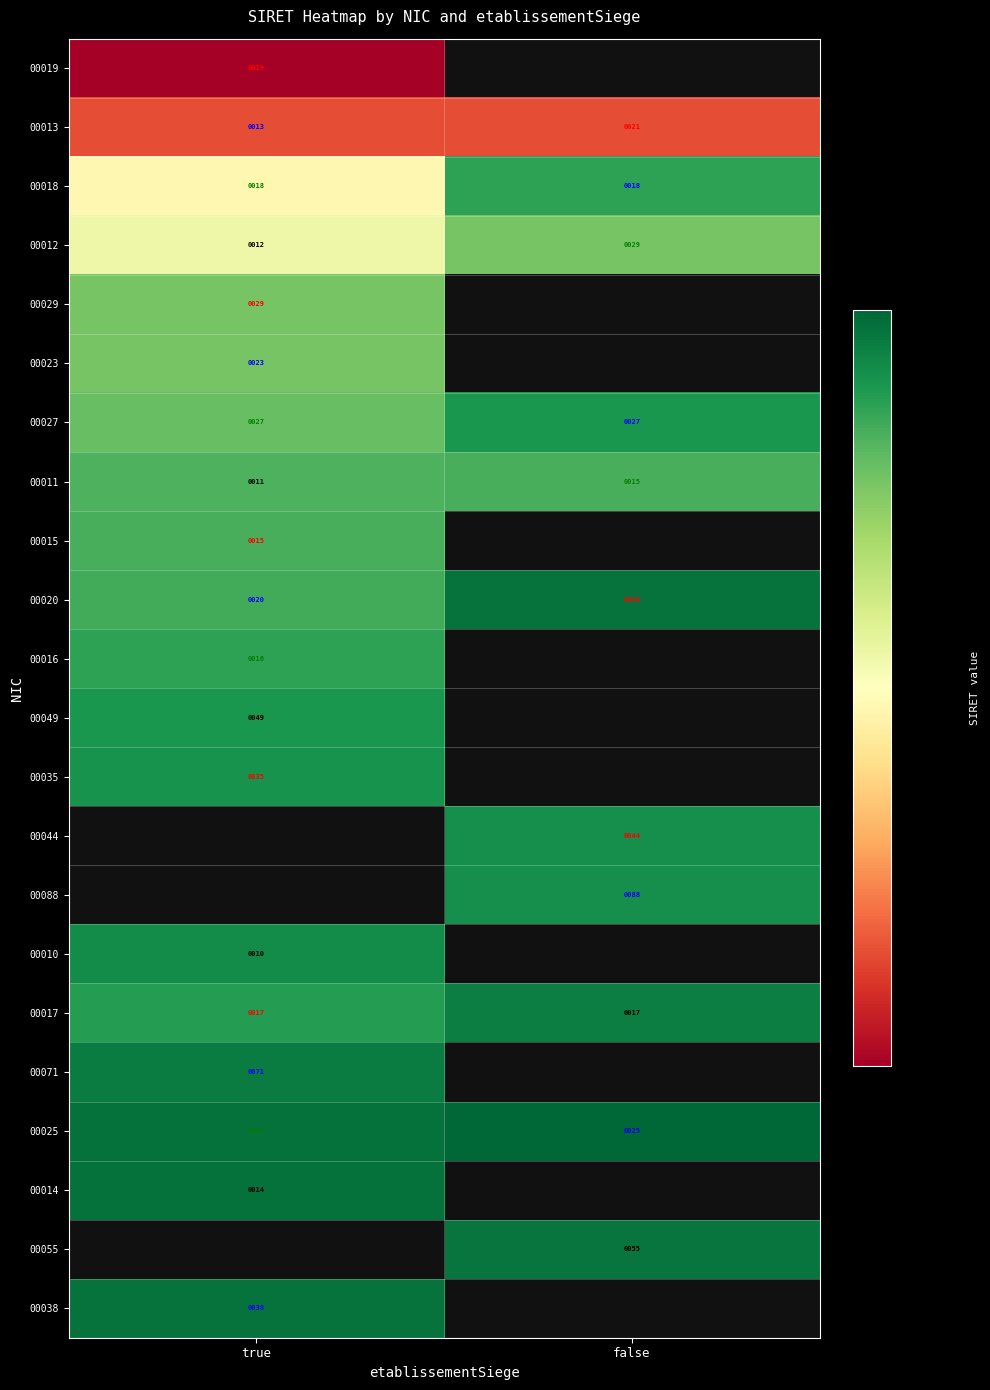

The 00044 series shows 21 at false. True or false?

False